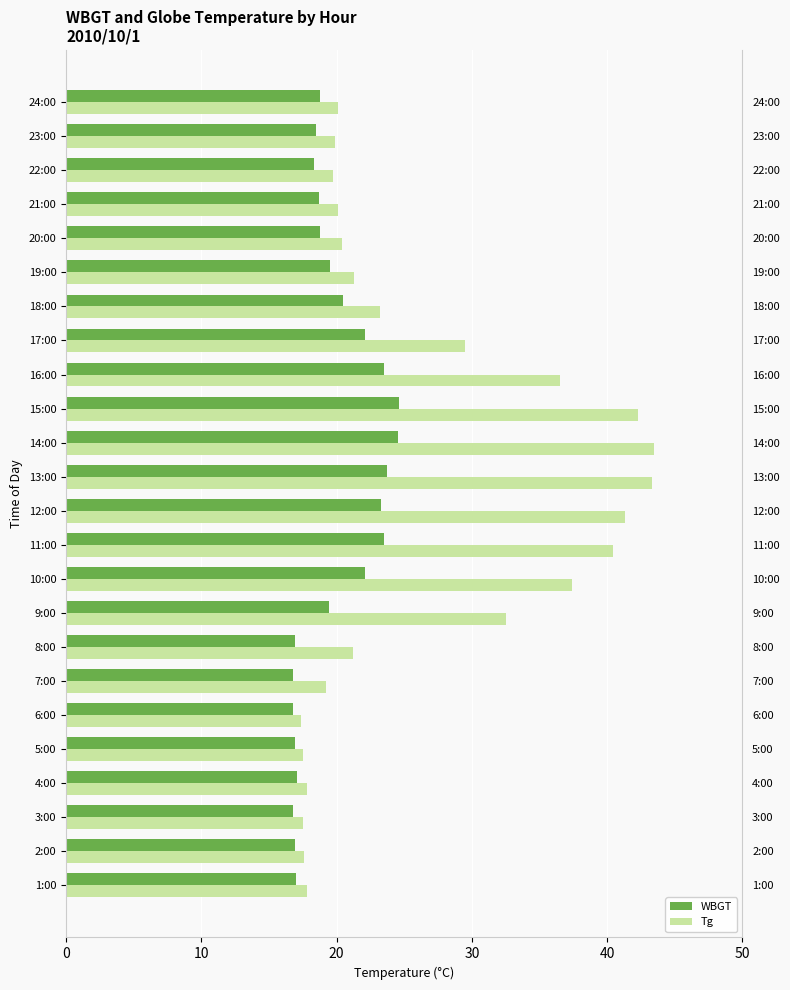

Reading left to right, transcribe all the data shown in this chart.

WBGT: 17.0	16.9	16.8	17.1	16.9	16.8	16.8	16.9	19.4	22.1	23.5	23.3	23.7	24.5	24.6	23.5	22.1	20.5	19.5	18.8	18.7	18.3	18.5	18.8
Tg: 17.8	17.6	17.5	17.8	17.5	17.4	19.2	21.2	32.5	37.4	40.4	41.3	43.3	43.5	42.3	36.5	29.5	23.2	21.3	20.4	20.1	19.7	19.9	20.1